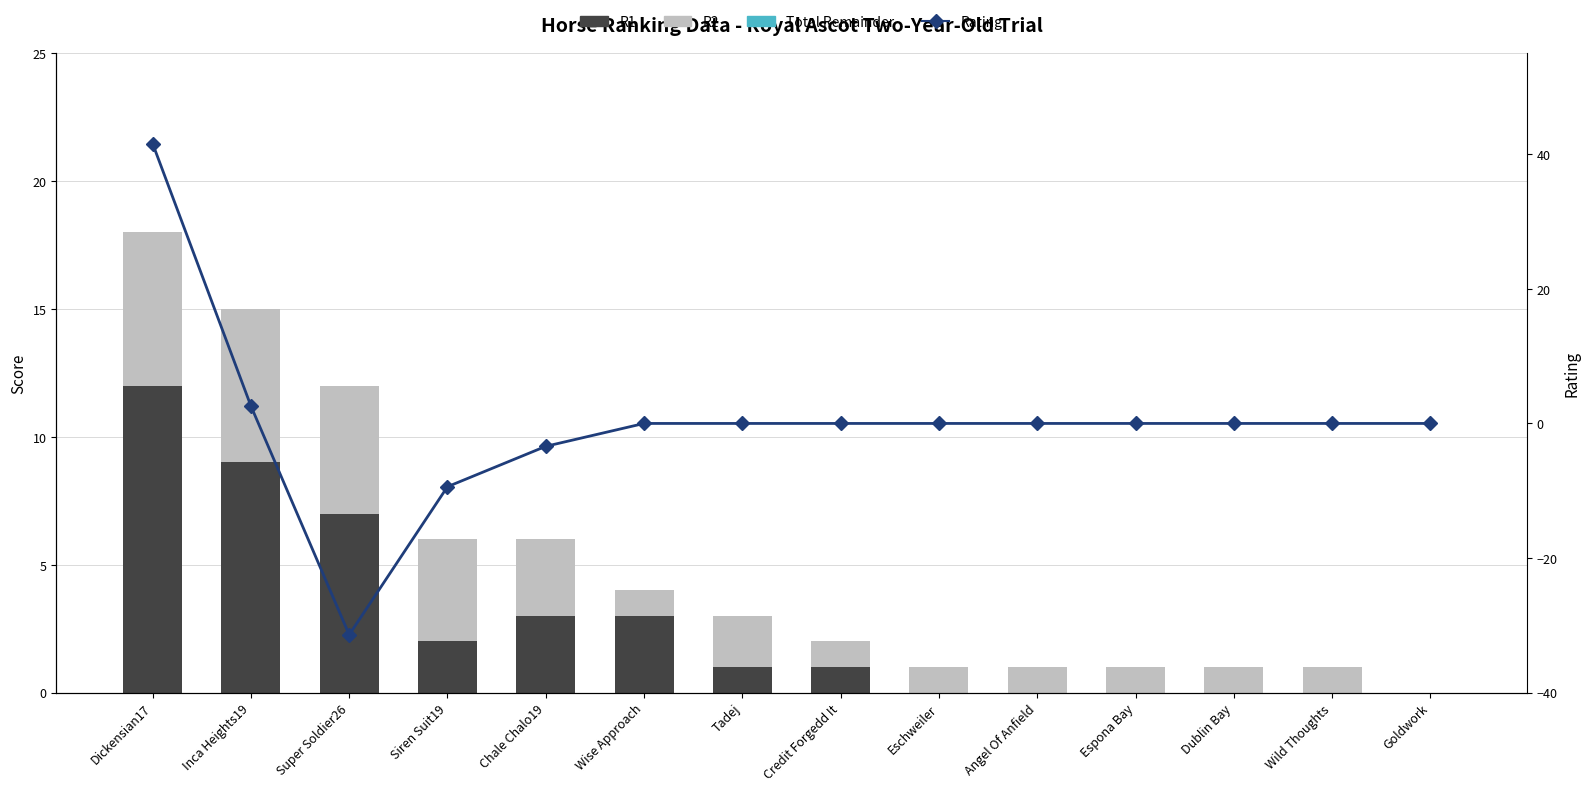

At which label does Rating reach its minimum?

Super Soldier26